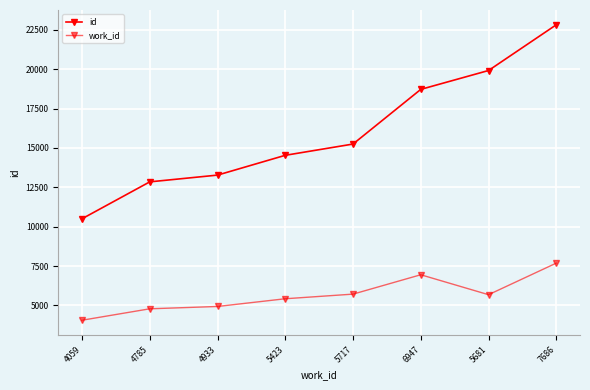

Where does the work_id series first go above 5681?

5717